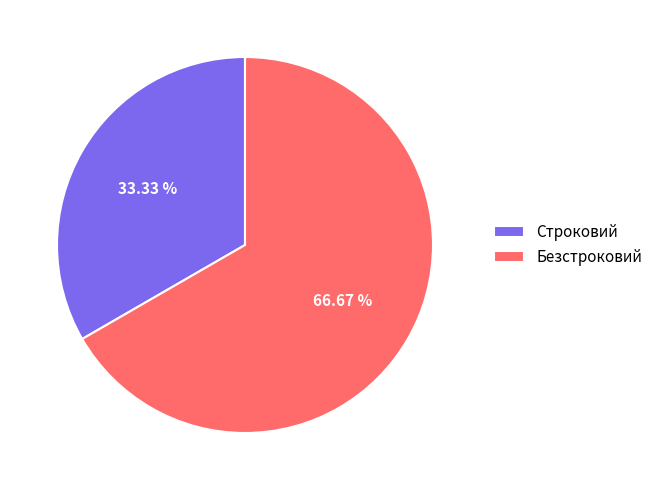

Combined, what portion of the pie is Безстроковий and Строковий?

100.0%